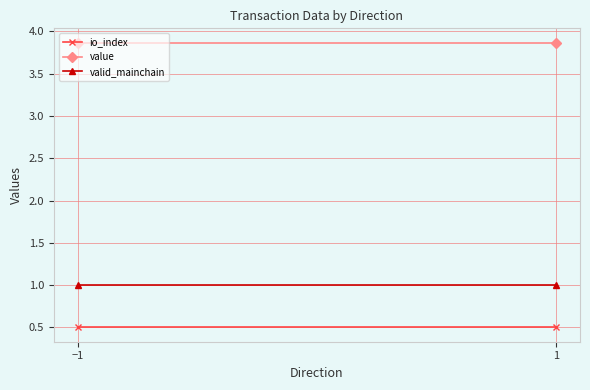

Which series changed the most between −1 and 1?

io_index